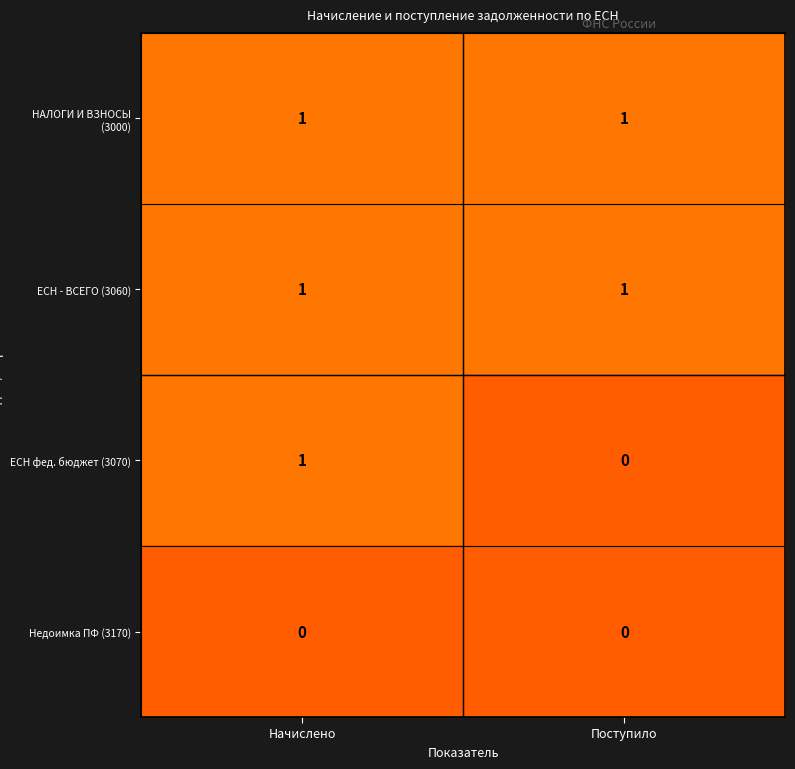

Reading left to right, list all the values displayed in this chart.

НАЛОГИ И ВЗНОСЫ (3000): Начислено=1	Поступило=1
ЕСН - ВСЕГО (3060): Начислено=1	Поступило=1
ЕСН фед. бюджет (3070): Начислено=1	Поступило=0
Недоимка ПФ (3170): Начислено=0	Поступило=0